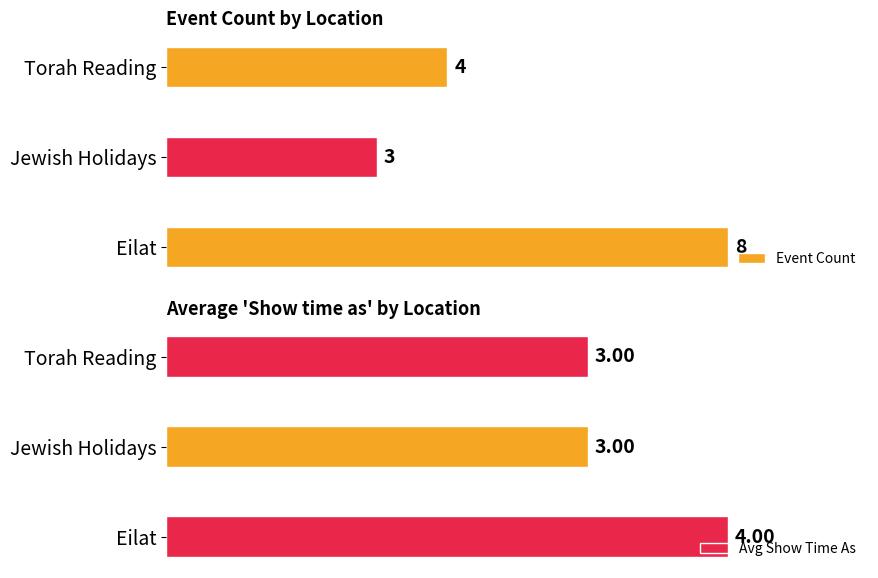

Which series has the largest total across all categories?

Event Count